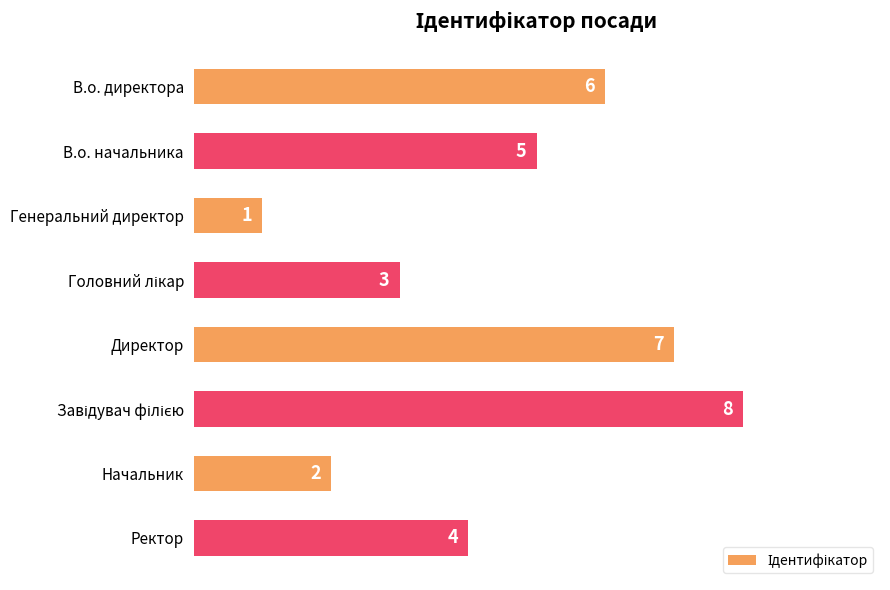

Reading bottom to top, transcribe all the data shown in this chart.

4	2	8	7	3	1	5	6